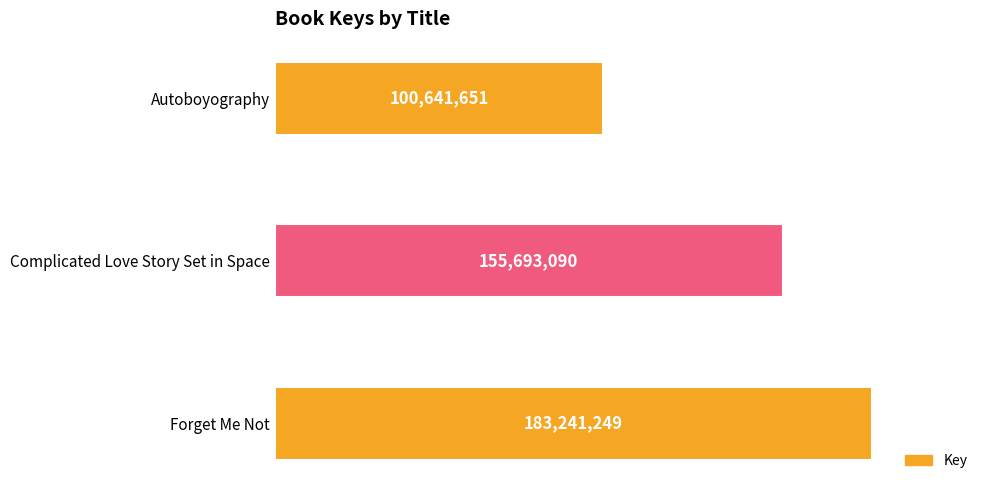

Are the bars horizontal?

Yes